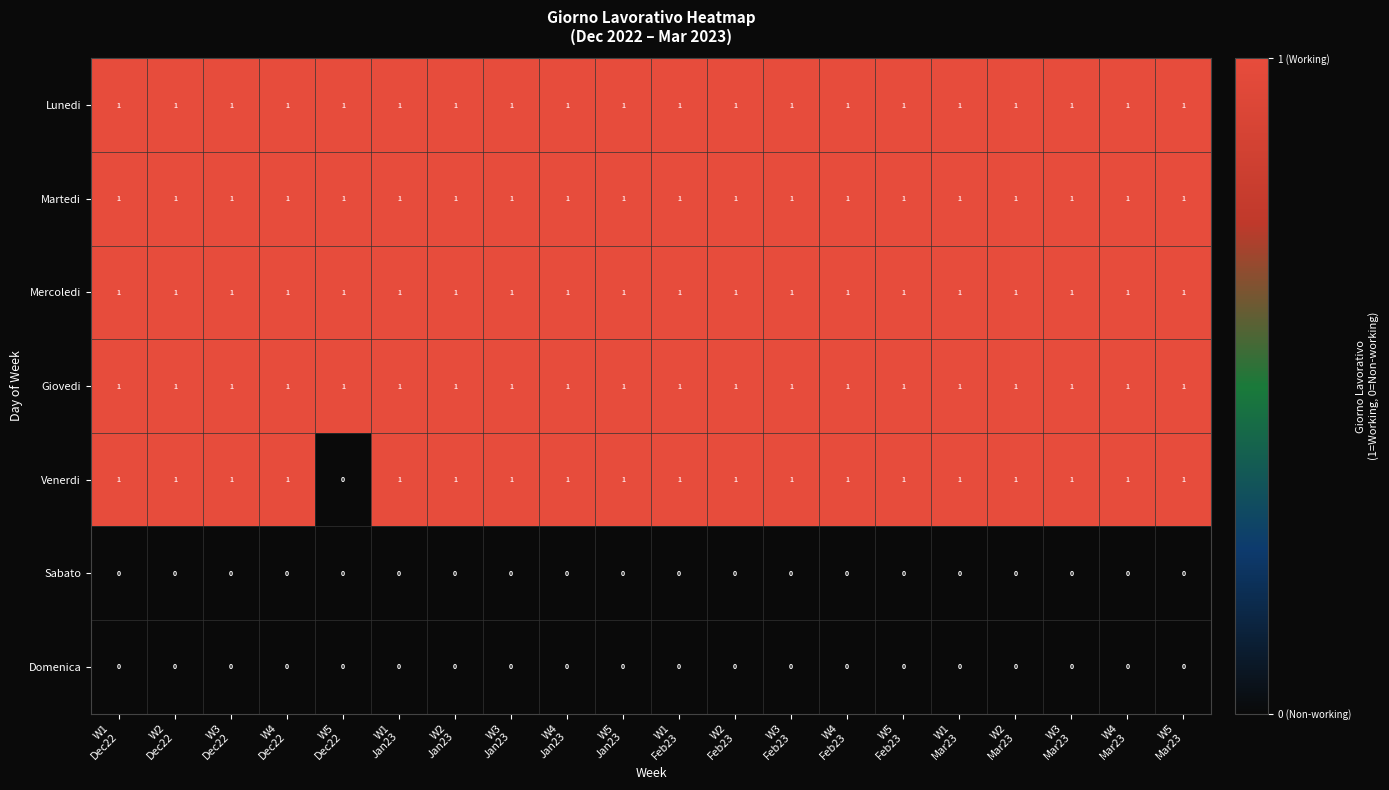

At how many categories does at least one series exceed 0?

20